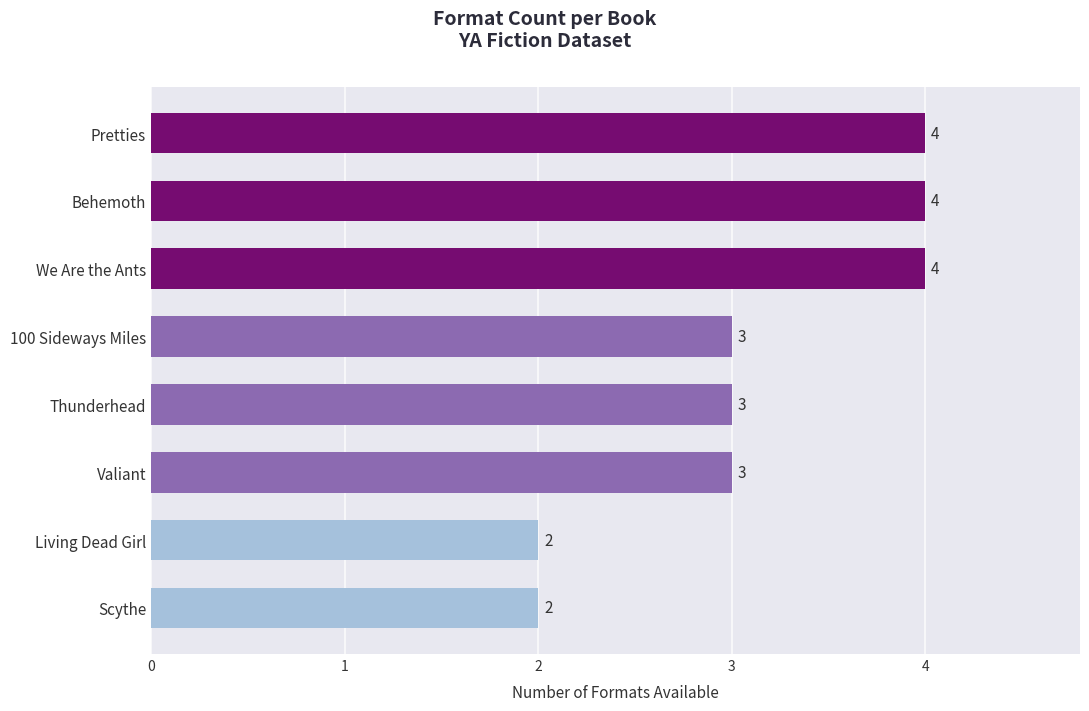

The value at Thunderhead is 5. True or false?

False